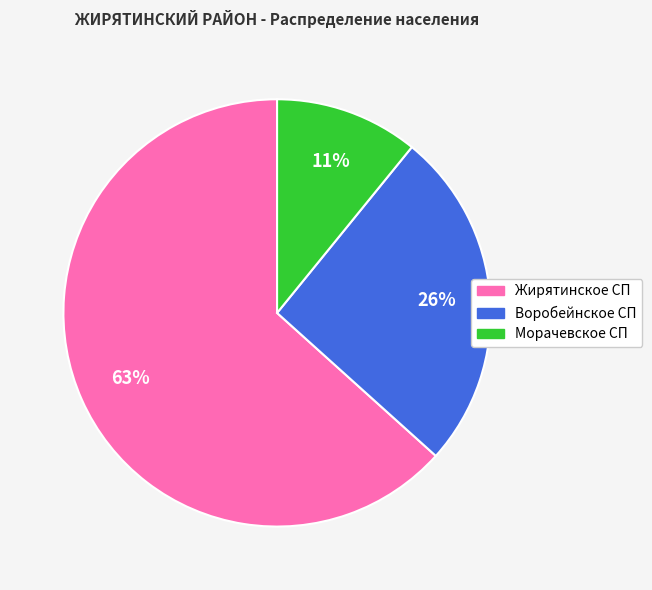

To the nearest percent, what is the combined percentage of Морачевское СП and Воробейнское СП?

37%